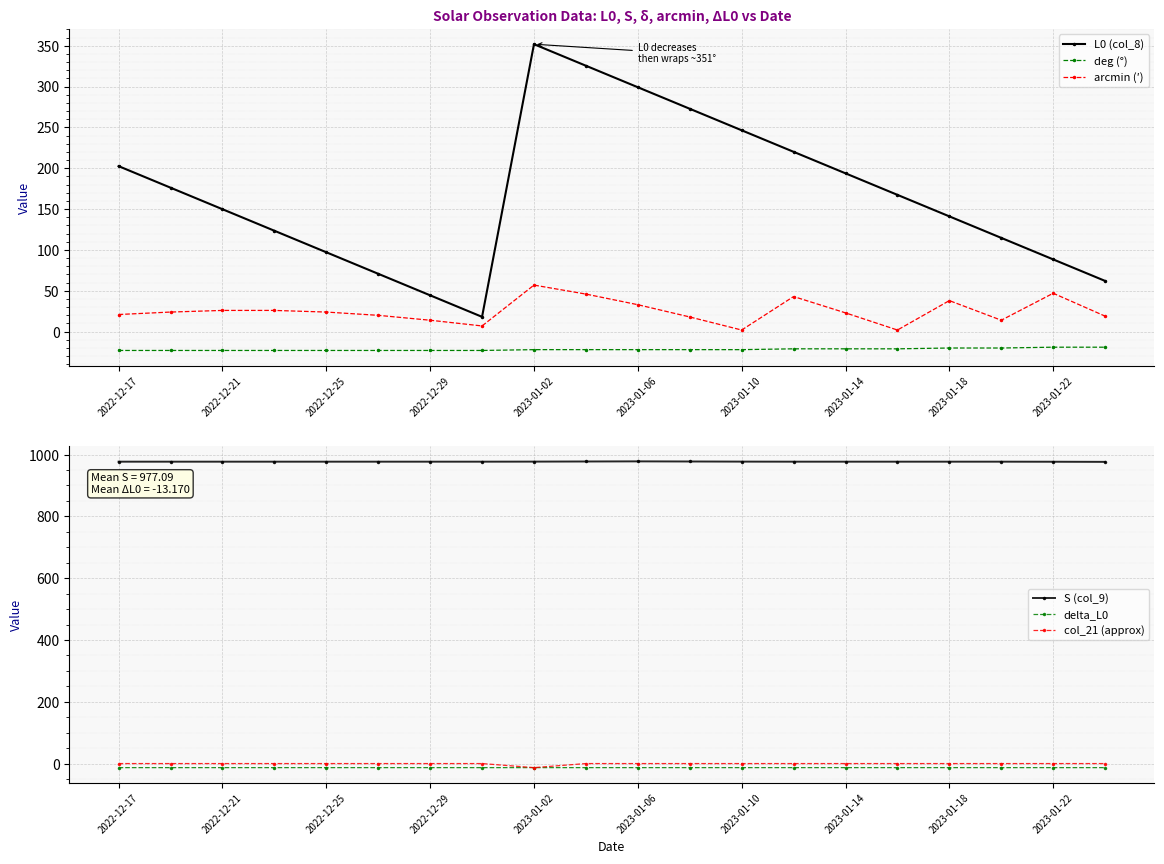

The deg (°) series shows -23.0 at 2022-12-17. True or false?

True